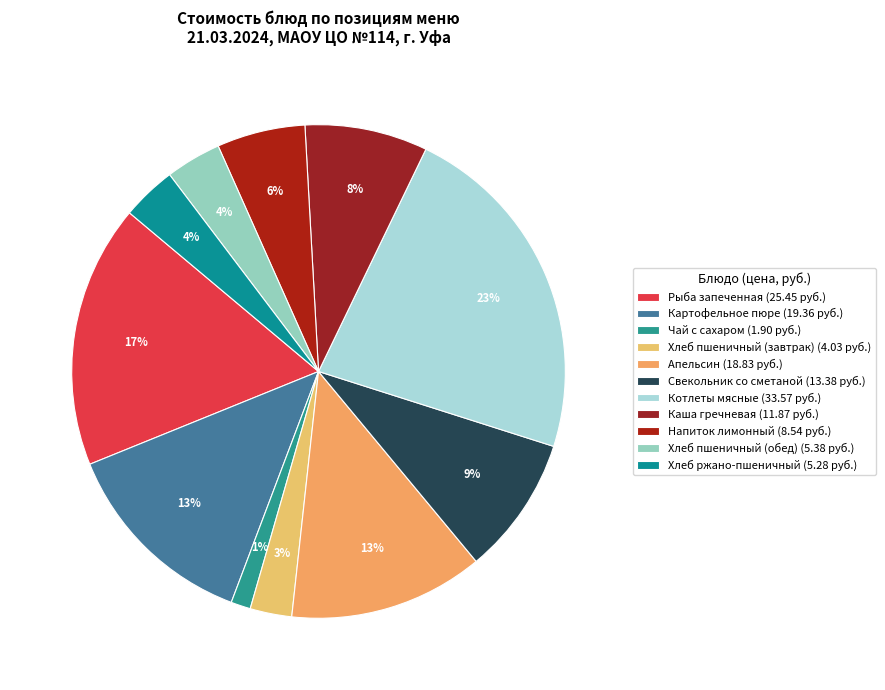

Is it true that Рыба запеченная is 30% of the pie?

False